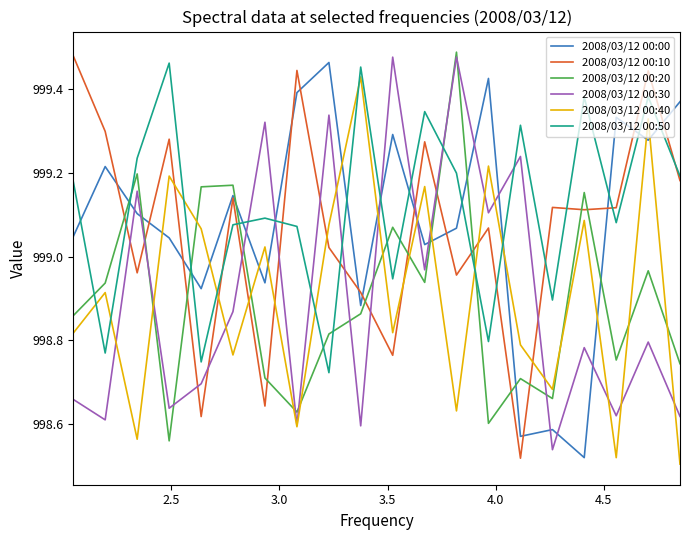

True or false: 2008/03/12 00:40 and 2008/03/12 00:50 intersect in this chart.

True